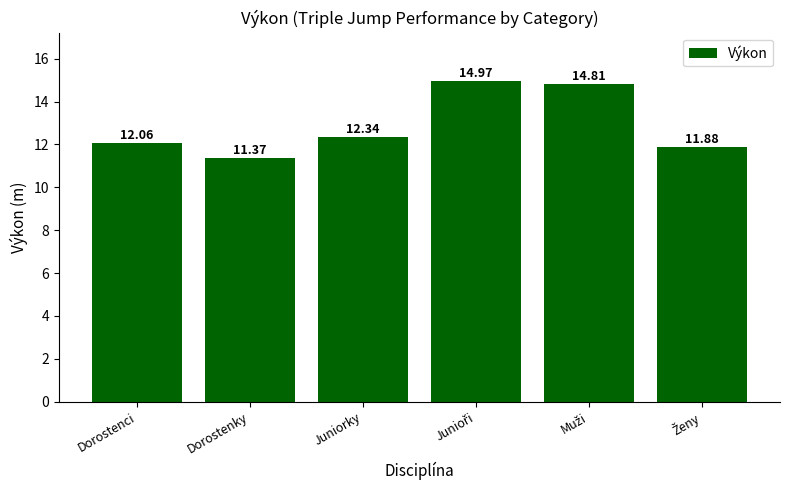

What value does the data have at Dorostenci?

12.1